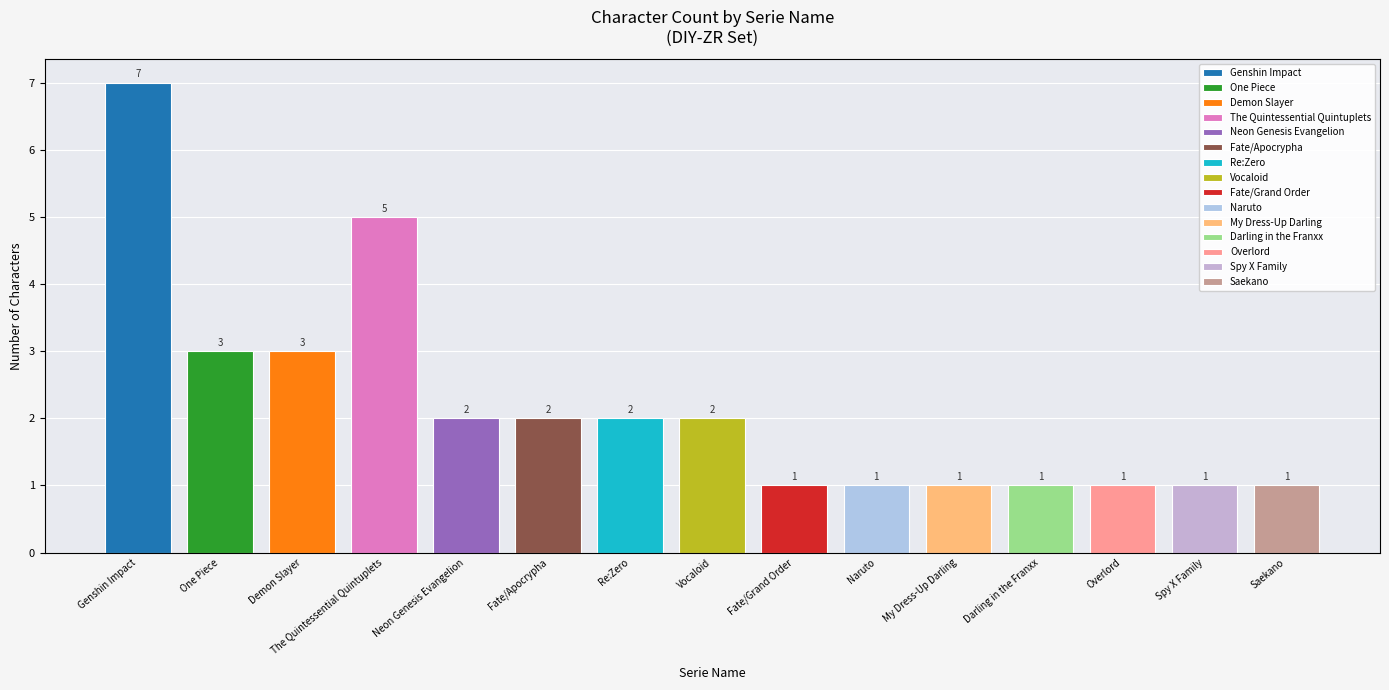

Are the bars grouped side by side (vs. stacked)?

No